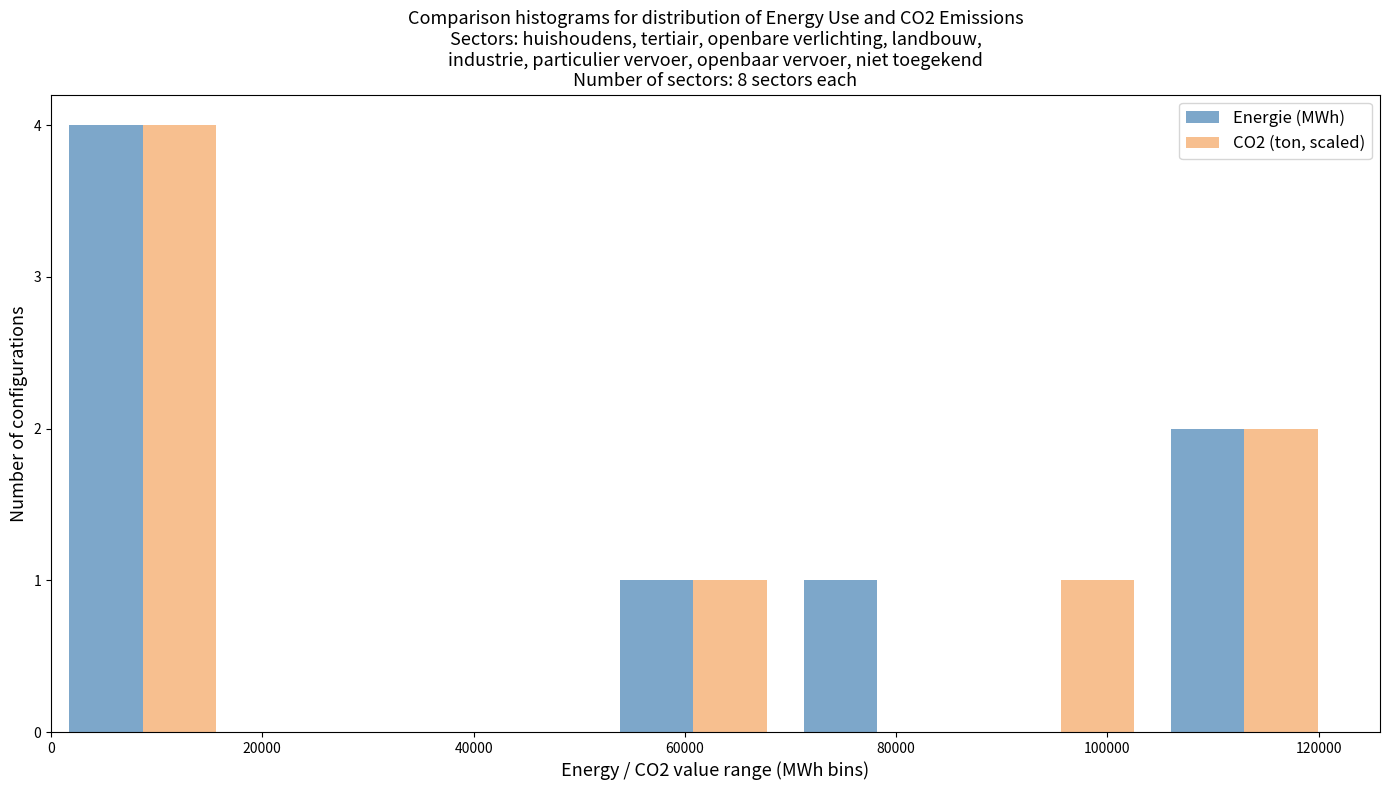

What is the height of the CO2 (ton, scaled) bar covering 0 to 18000 on the x-axis? Neither the bar edges nor the heights are printed on the chart, so give them approximately, as read against the axes.

4